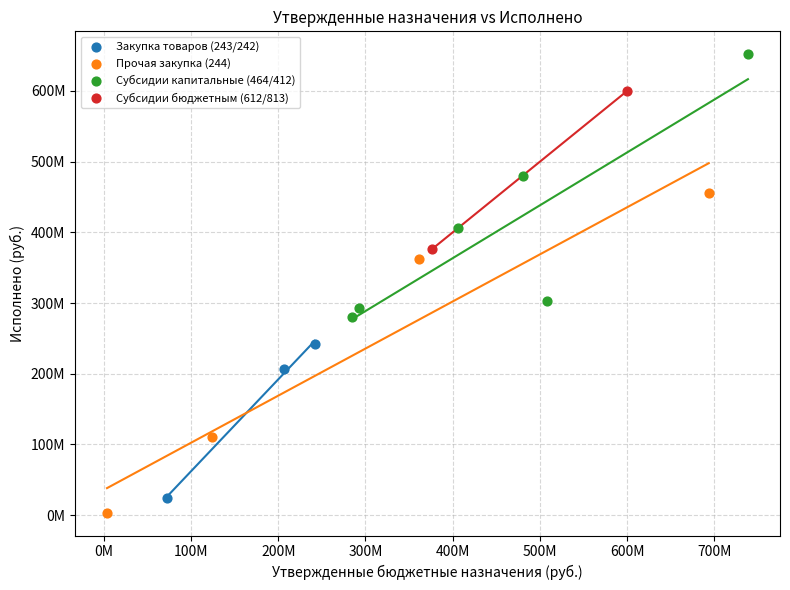

Which series reaches the minimum Y coordinate?

Прочая закупка (244)